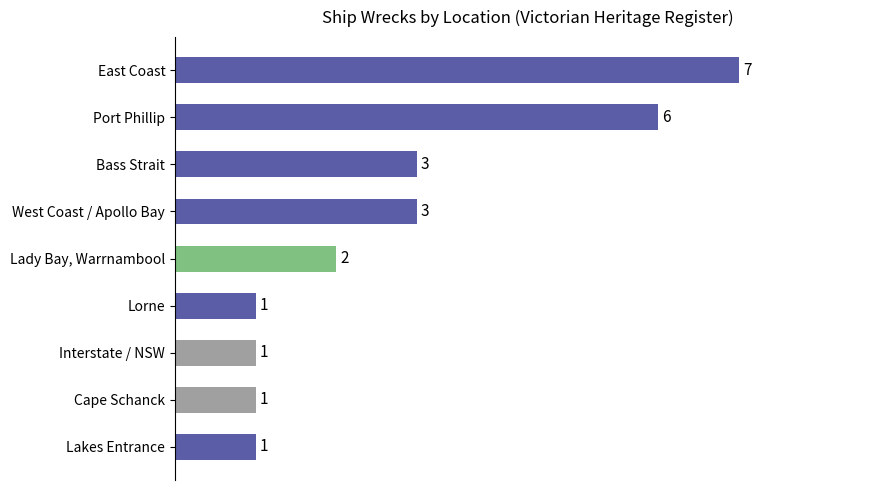

What is the sum of all values?

25